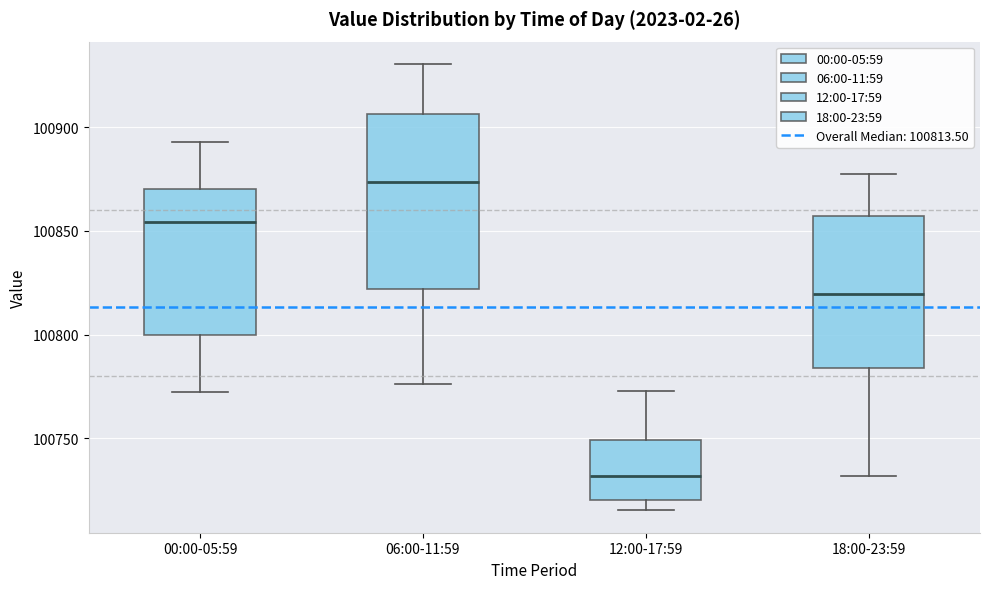

Where does the lower whisker of the box for 00:00-05:59 end on the y-axis? The values are not printed on the chart, so give them approximately, as read against the axis.

100770